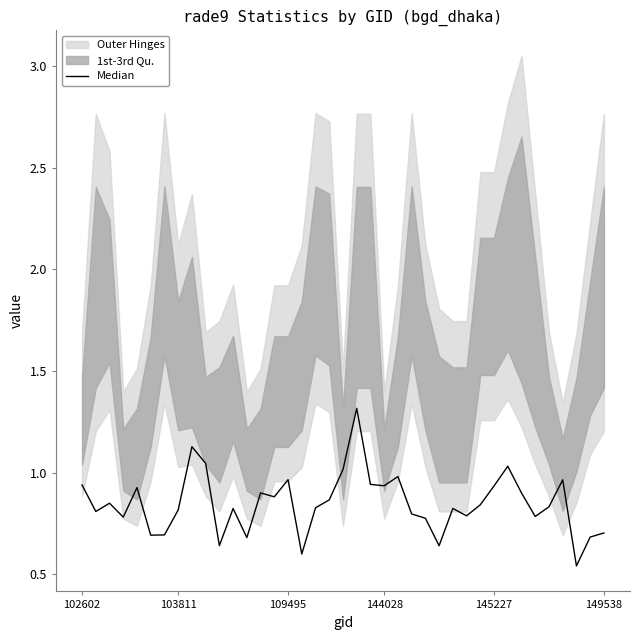

What is the average value?

0.8